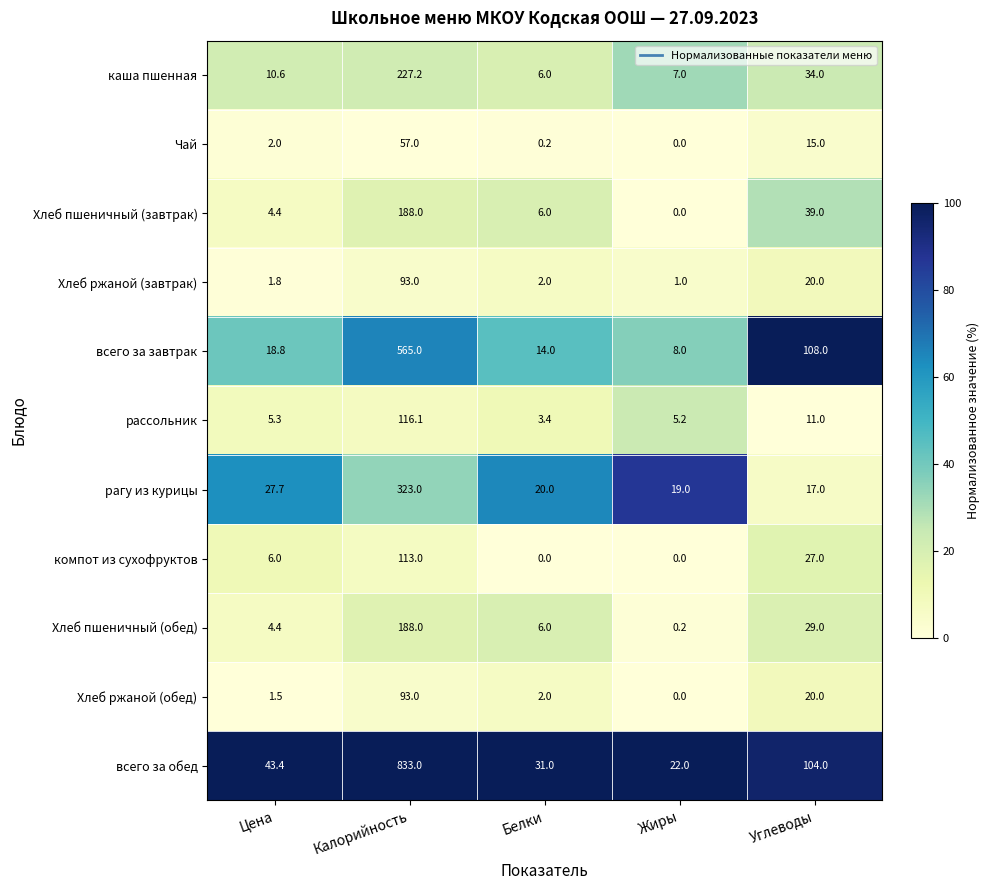

What is the greatest value displayed?

833.0